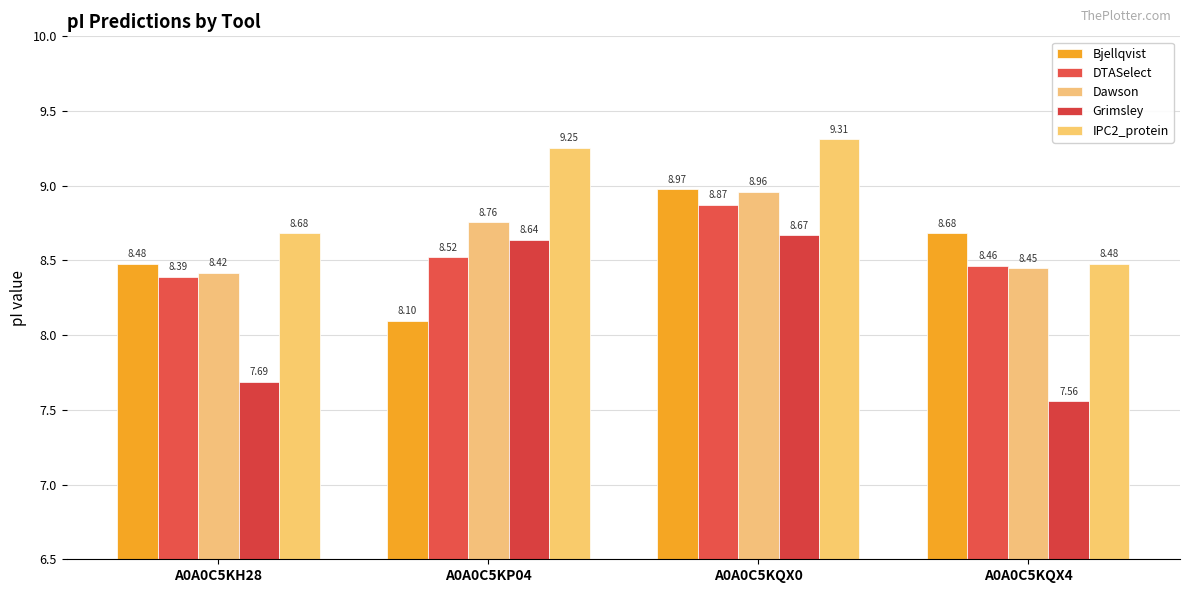

Where is Grimsley nearest to the value 8?

A0A0C5KH28